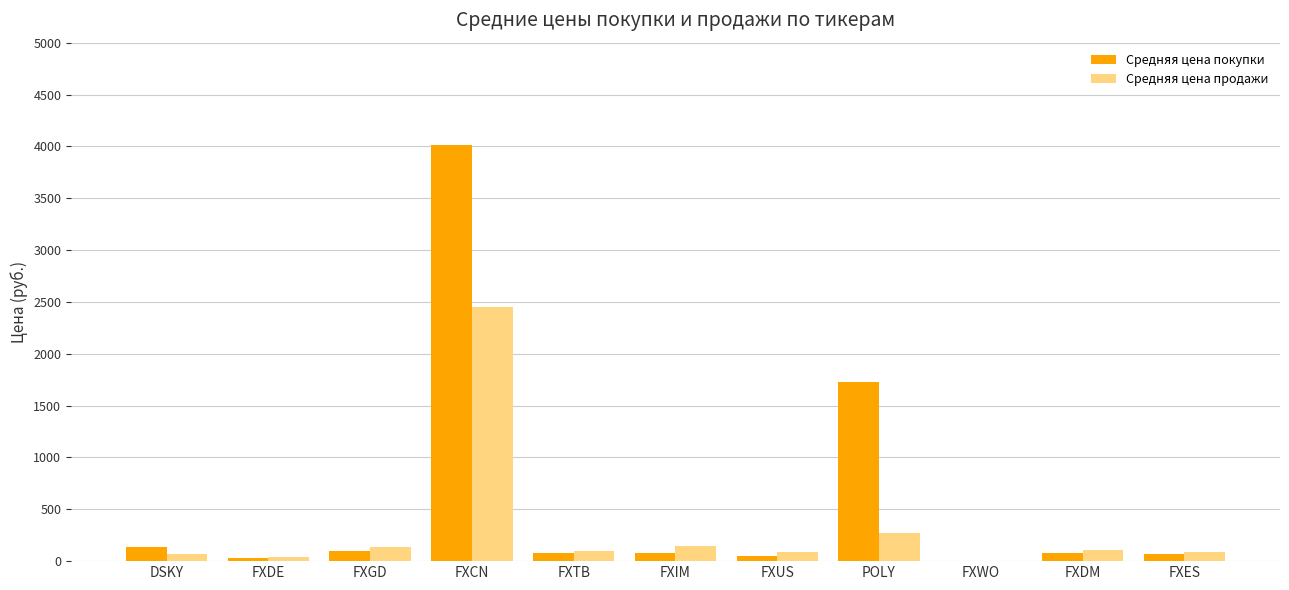

What is the sum of all Средняя цена покупки values?

6353.4